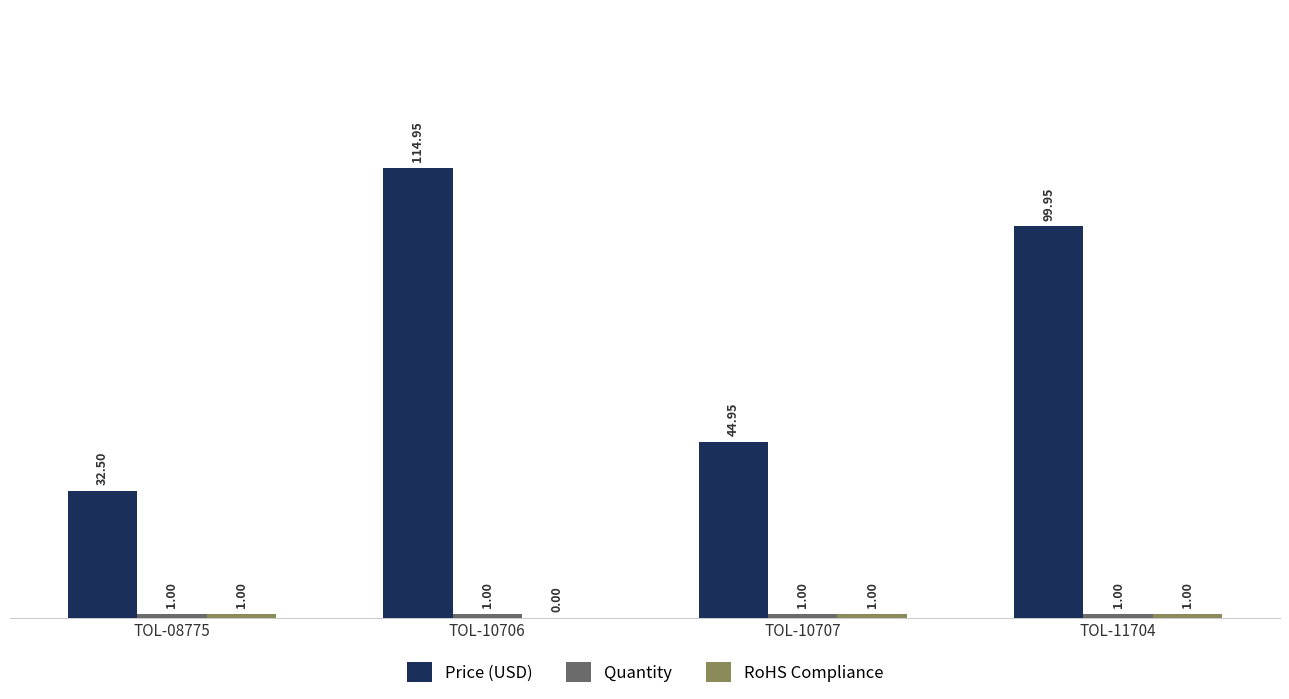

What is the total value across all series at TOL-08775?

34.5